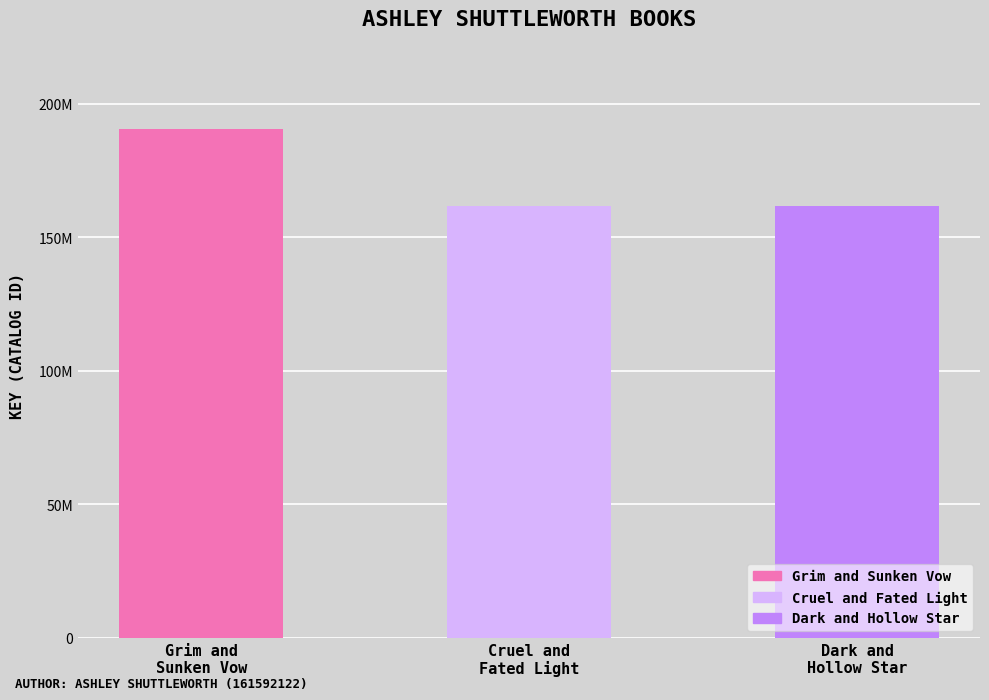

List the labels in order of value, smallest first.

Dark and
Hollow Star, Cruel and
Fated Light, Grim and
Sunken Vow